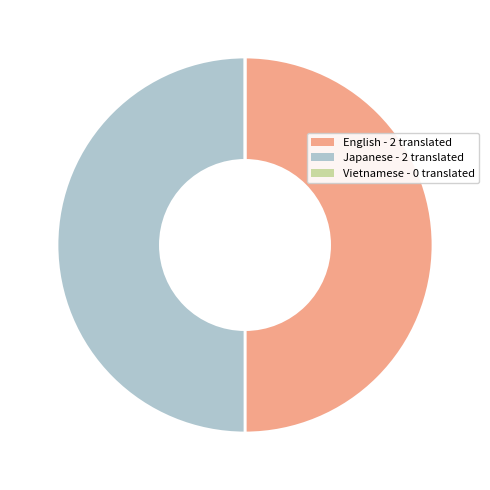

True or false: Japanese - 2 translated accounts for 50% of the total.

True